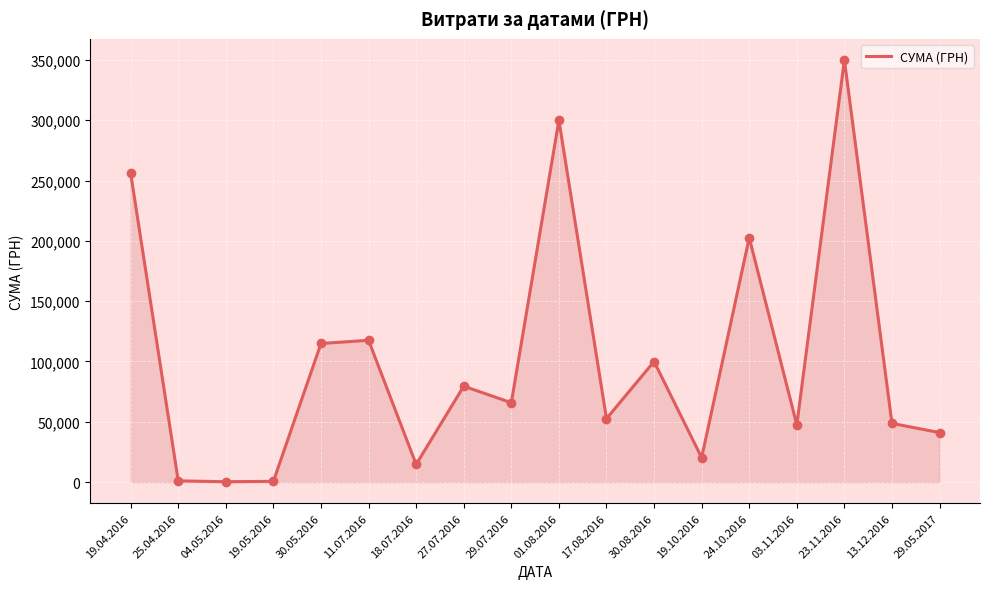

Between 27.07.2016 and 04.05.2016, which is larger?

27.07.2016